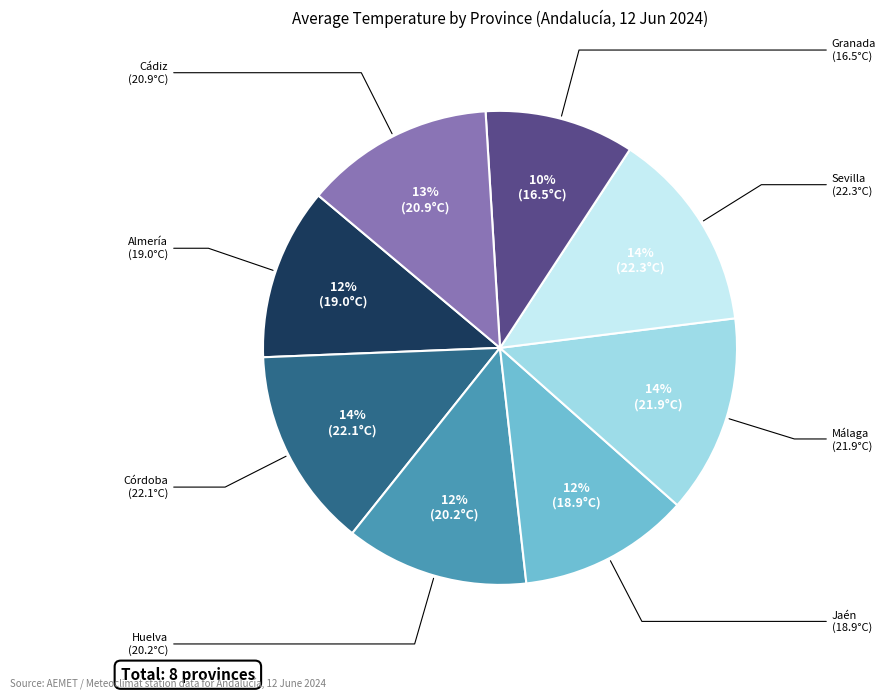

How many segments does this pie chart have?

8